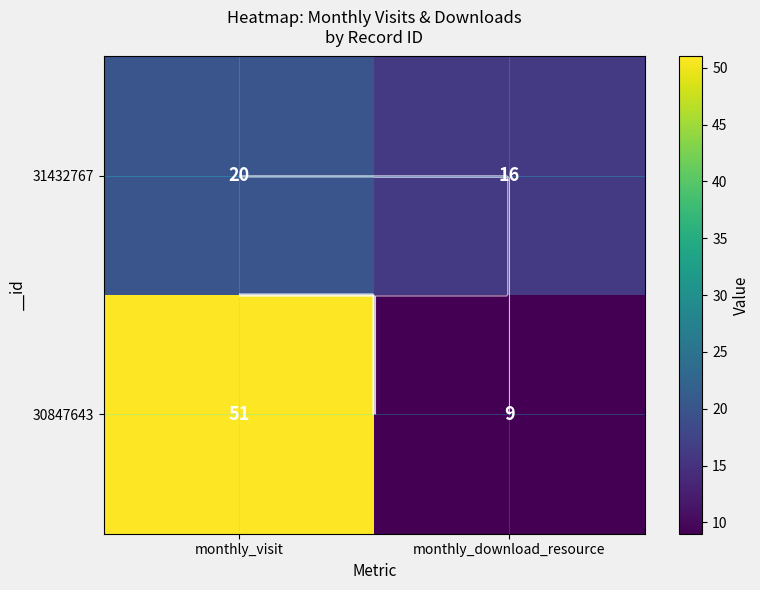

What is the sum of all 31432767 values?

36